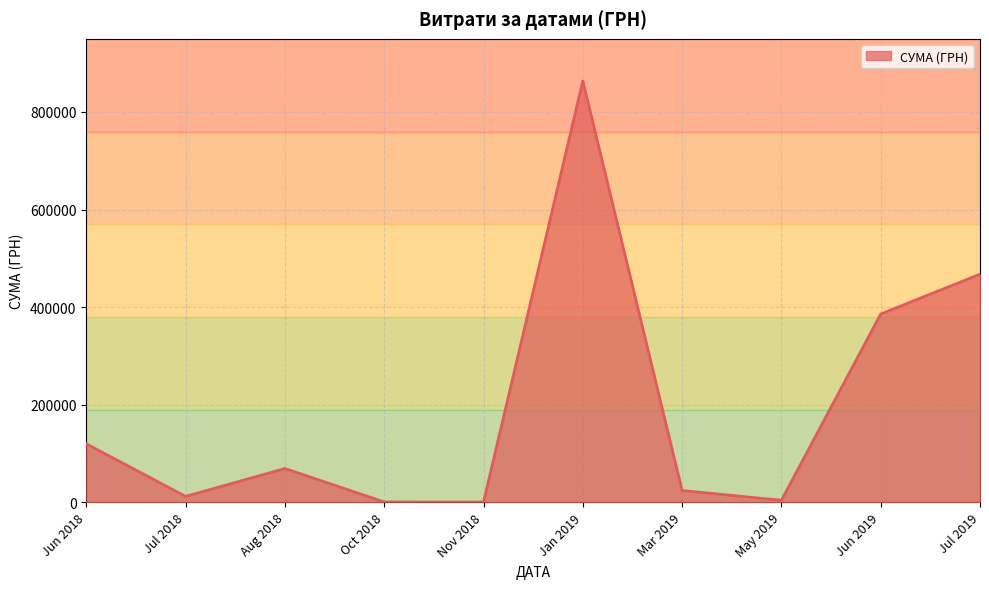

What is the change in value from Jan 2019 to Jul 2019?

-396181.0